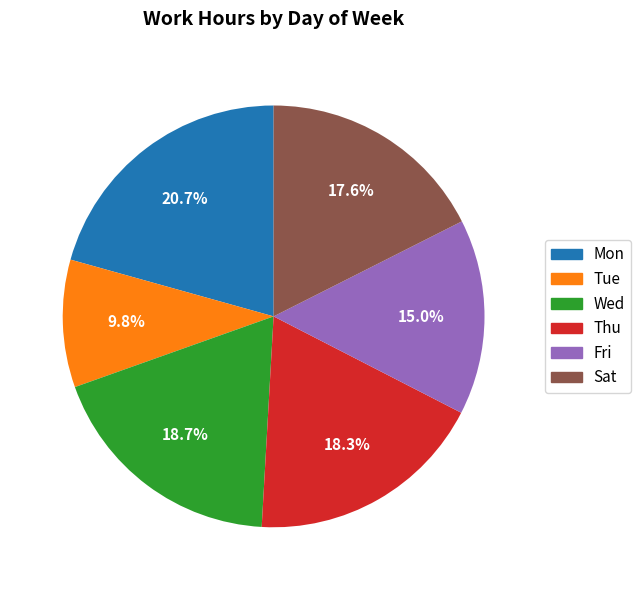

Is there a majority slice in this chart?

No